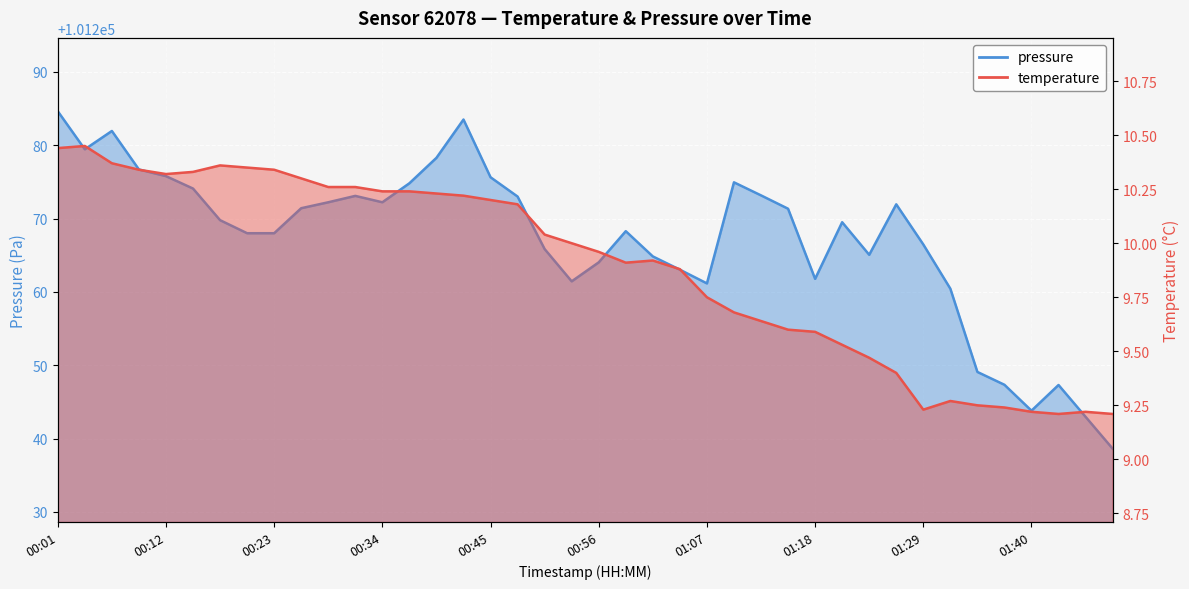

Rank the categories by pressure_norm value from lowest to highest.

01:49, 01:46, 01:40, 01:43, 01:37, 01:34, 01:32, 01:07, 00:53, 01:18, 01:04, 00:56, 01:01, 01:23, 00:50, 01:29, 00:20, 00:23, 00:59, 01:21, 00:18, 01:15, 00:26, 01:26, 00:29, 00:34, 00:48, 00:31, 01:12, 00:15, 00:37, 01:10, 00:45, 00:12, 00:09, 00:39, 00:04, 00:07, 00:42, 00:01